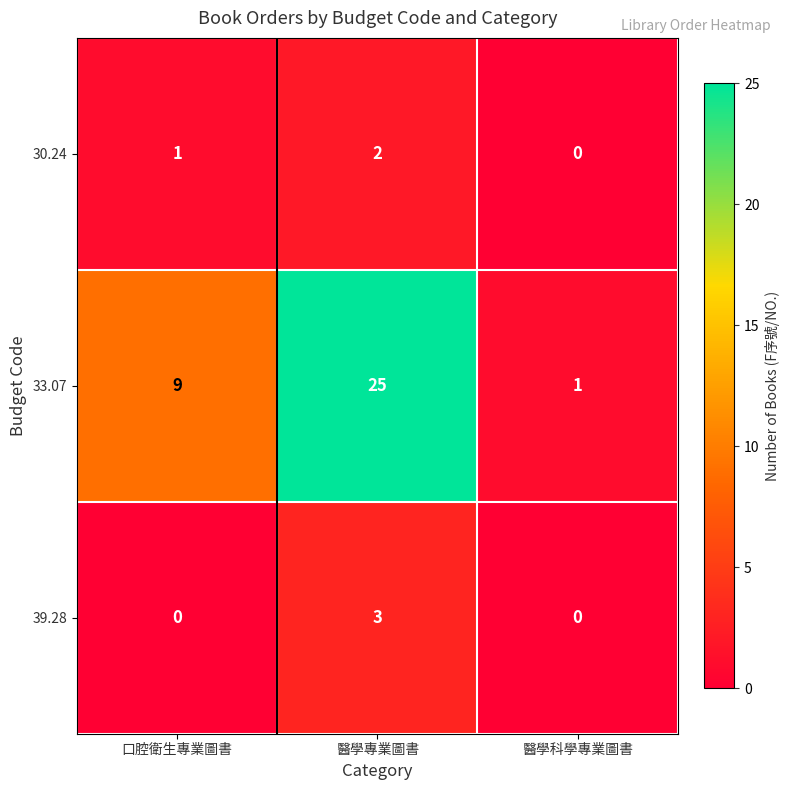

What is the difference between the highest and lowest values at 醫學專業圖書?

23